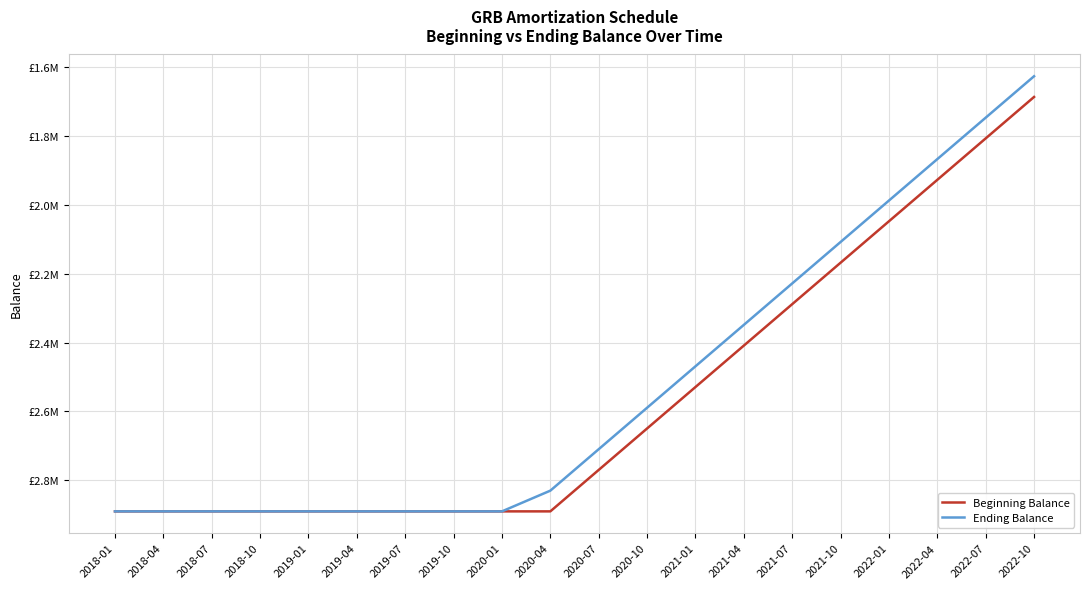

Does the chart display data point markers on the line(s)?

No